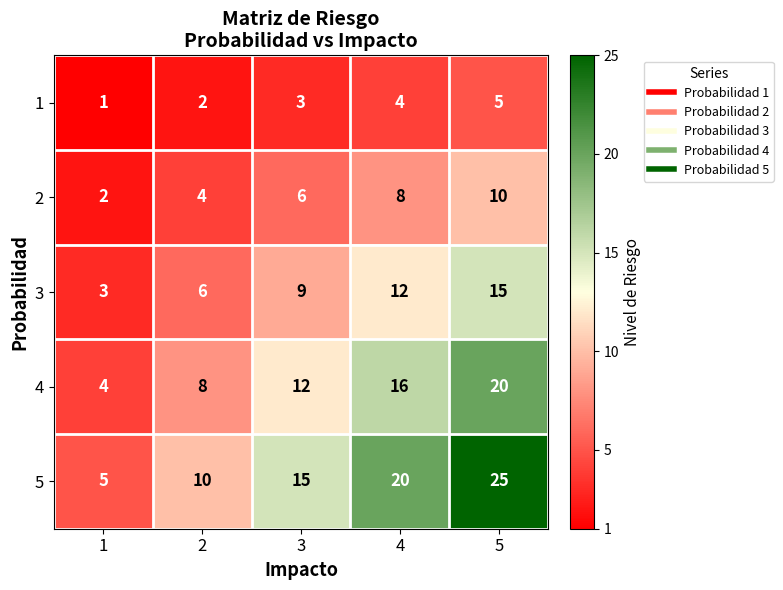

List the series in order of their overall mean, lowest first.

1, 2, 3, 4, 5